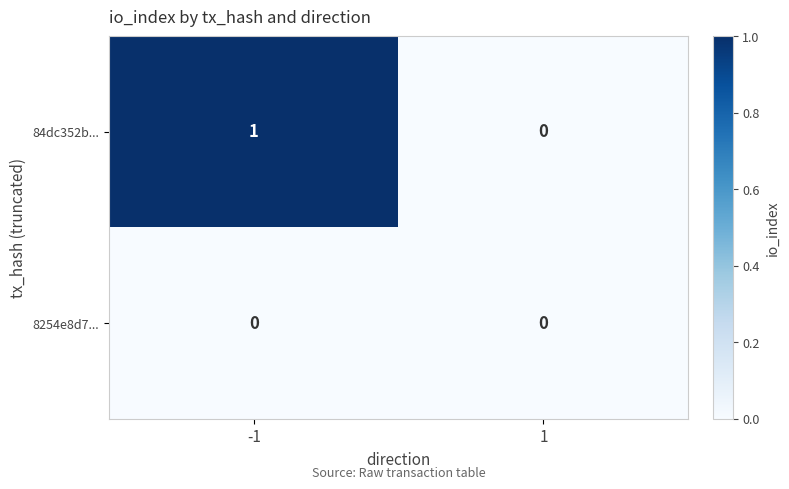

Which label corresponds to the largest value in the chart?

-1